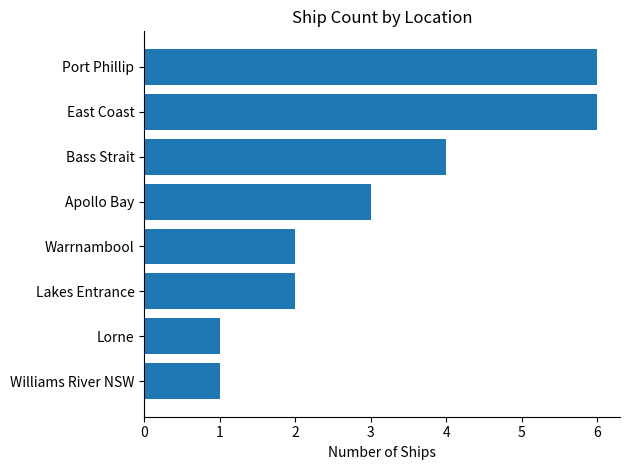

Which has a higher value, East Coast or Apollo Bay?

East Coast